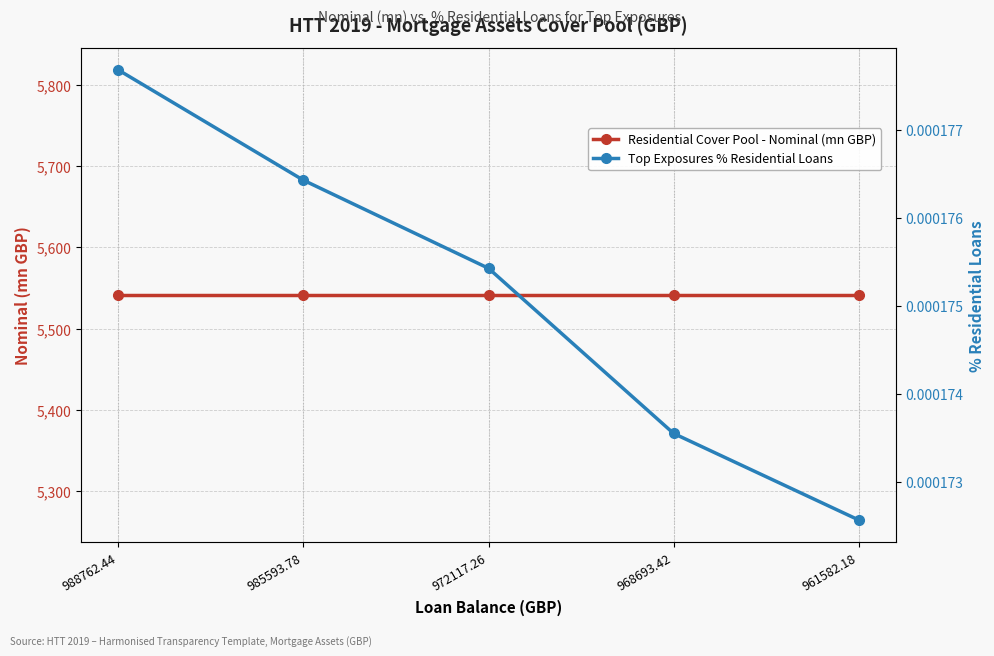

At how many categories does at least one series exceed 4786?

5